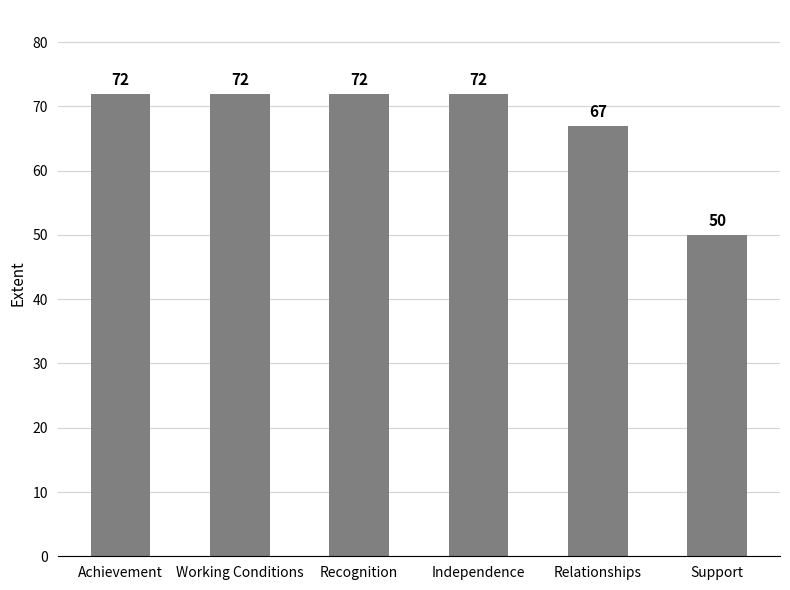

What is the change in value from Achievement to Relationships?

-5